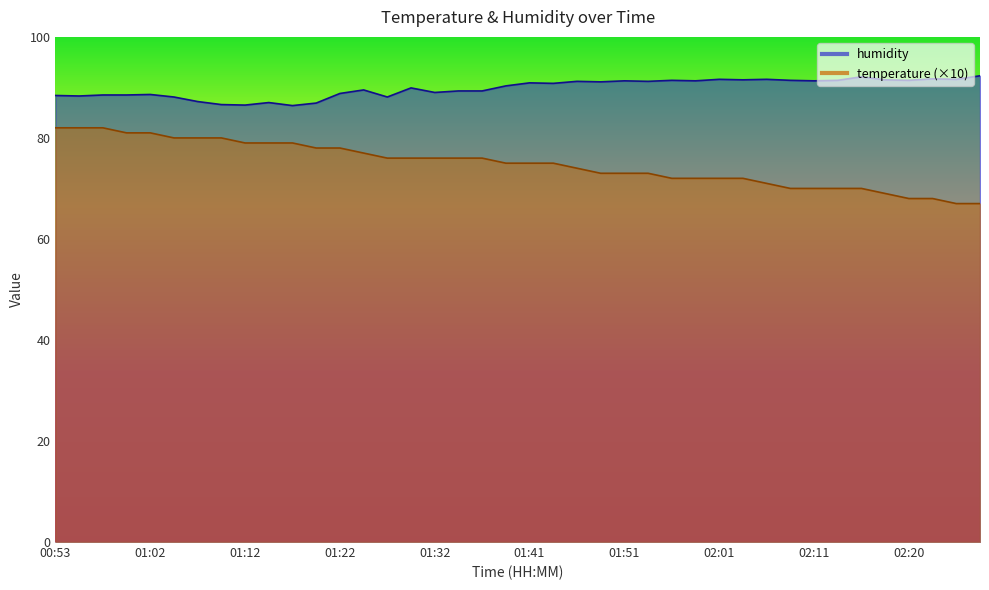

True or false: humidity has more than 0 interior local peaks.

True